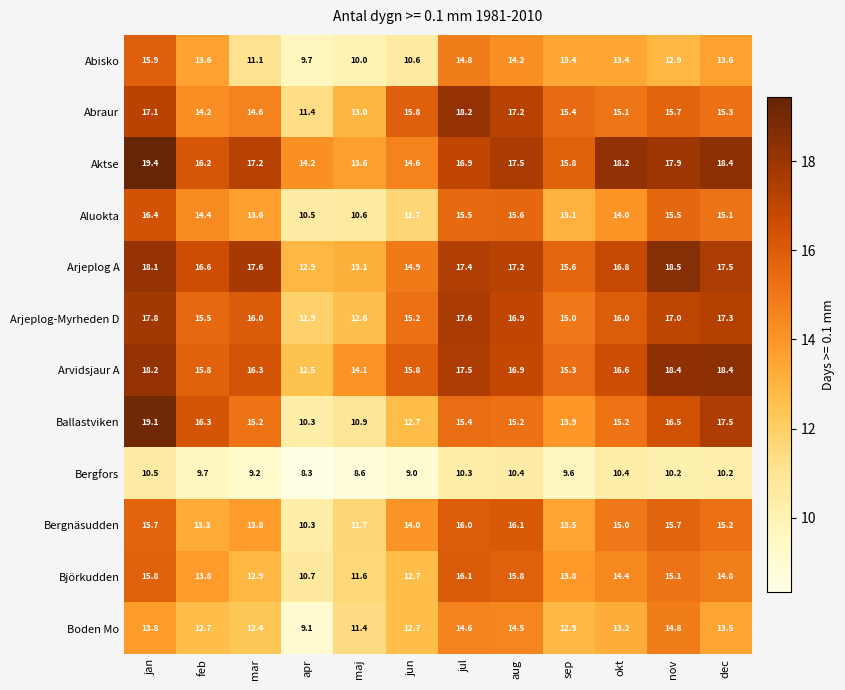

True or false: Aluokta has a value of 6.8 at mar.

False